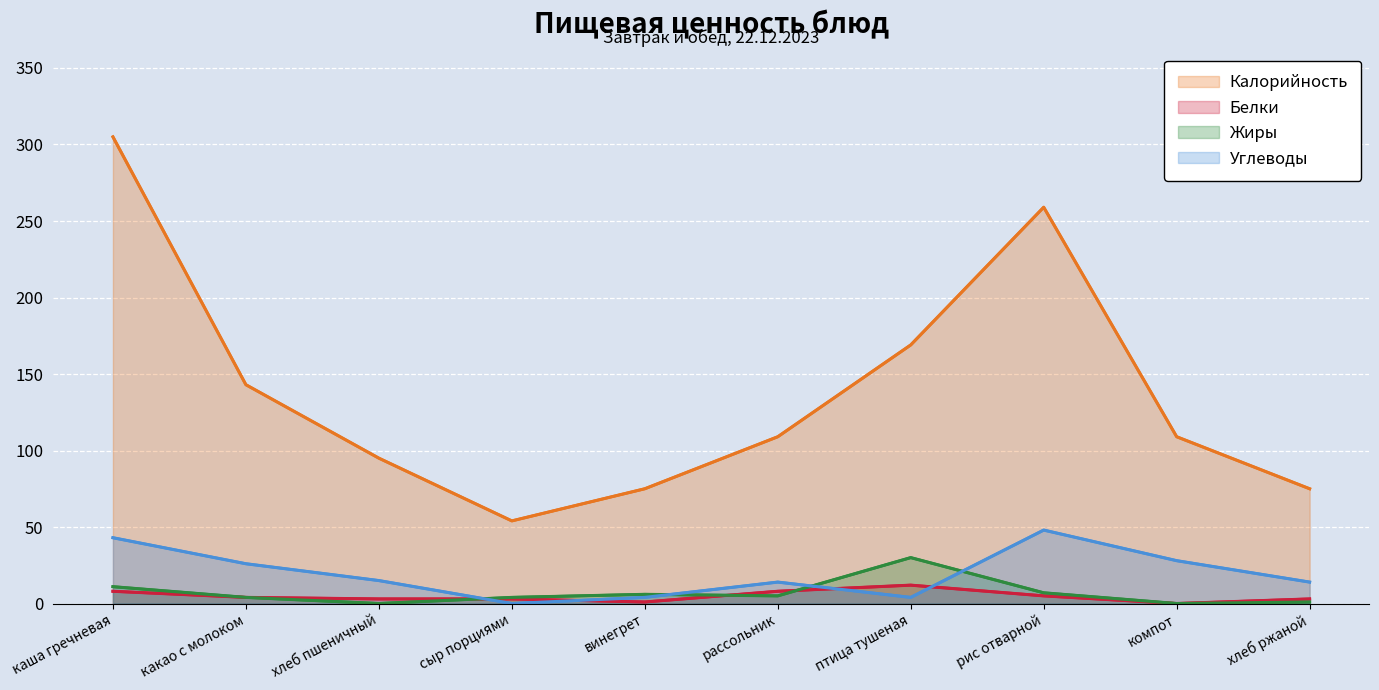

True or false: Углеводы and Калорийность cross at least once.

False